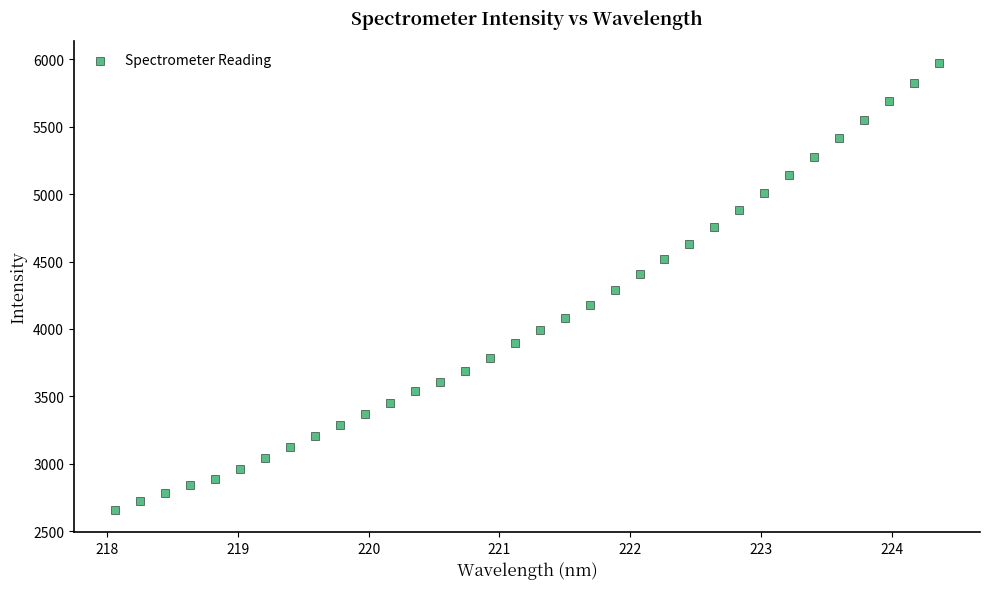

What is the range of X values (max minus min)?

6.3